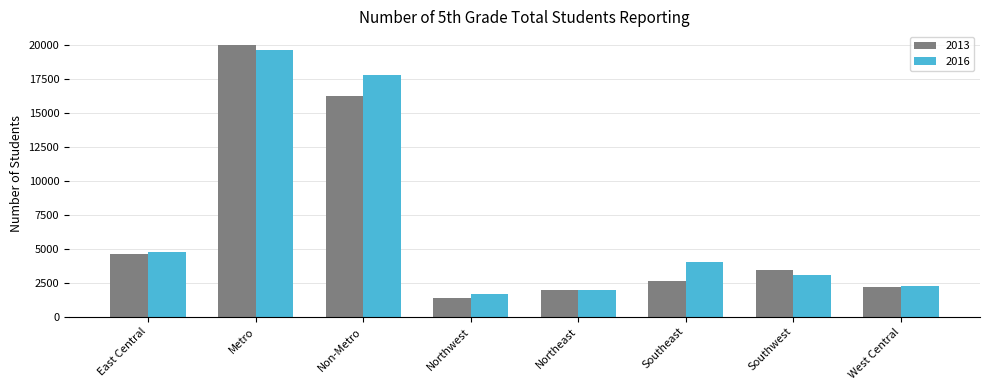

Rank the series at Northwest from highest to lowest value.

2016, 2013